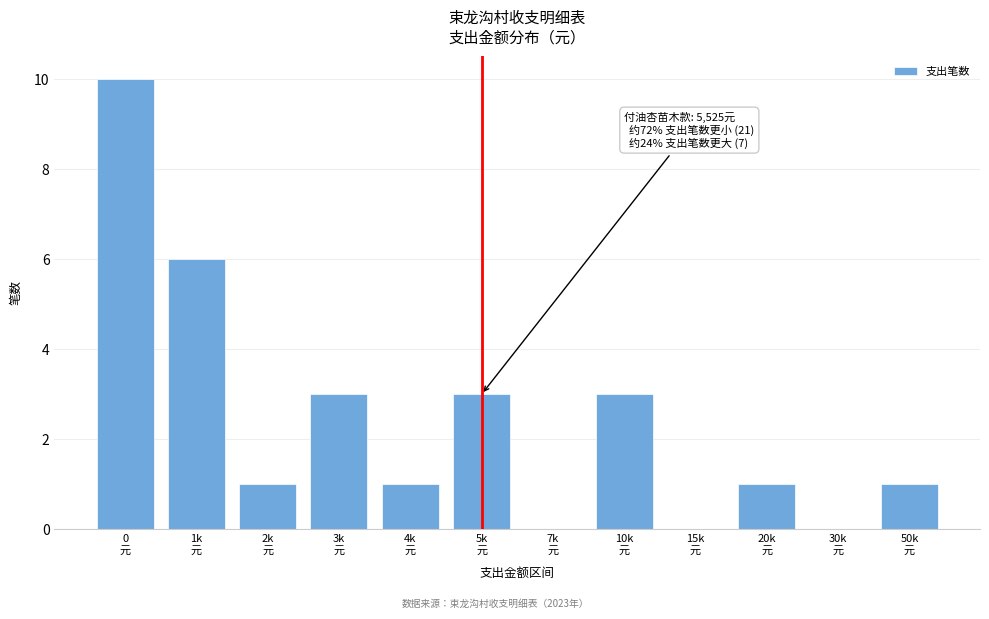

What is the greatest value displayed?

10